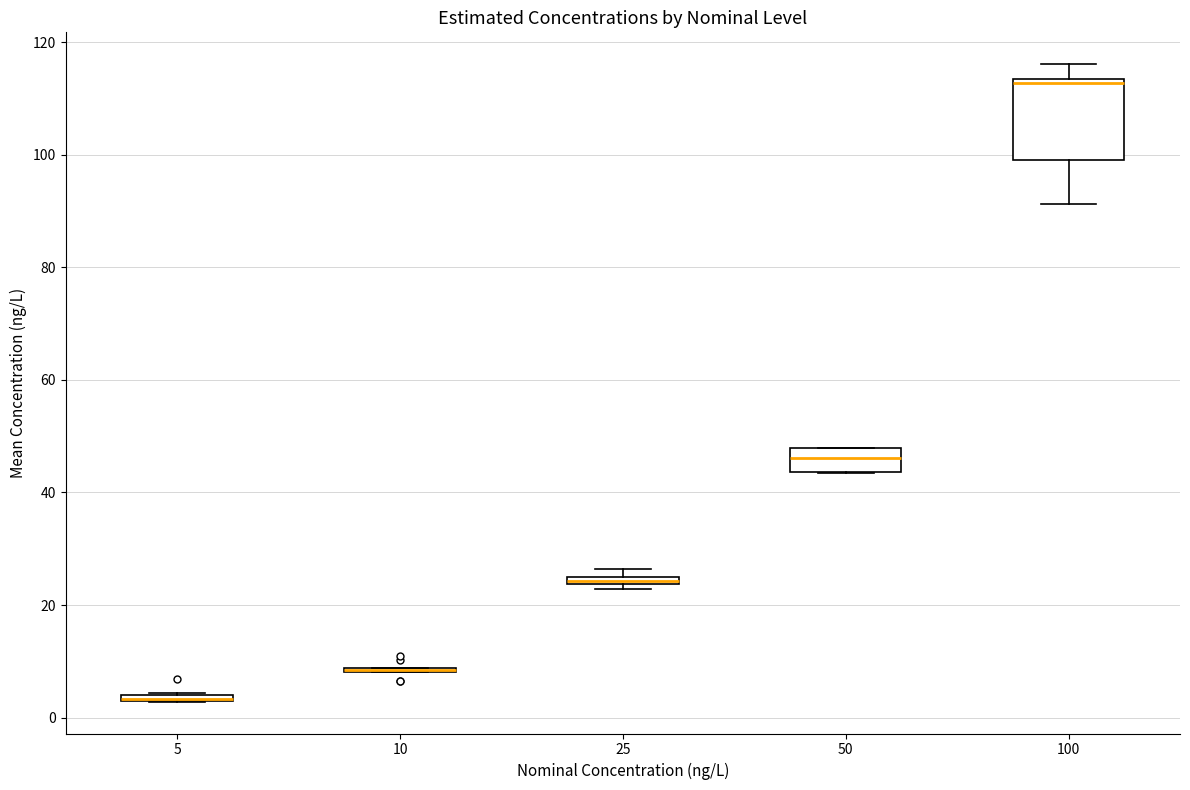

Where is the upper edge of the box at x = 50 on the y-axis? The values are not printed on the chart, so give them approximately, as read against the axis.

48